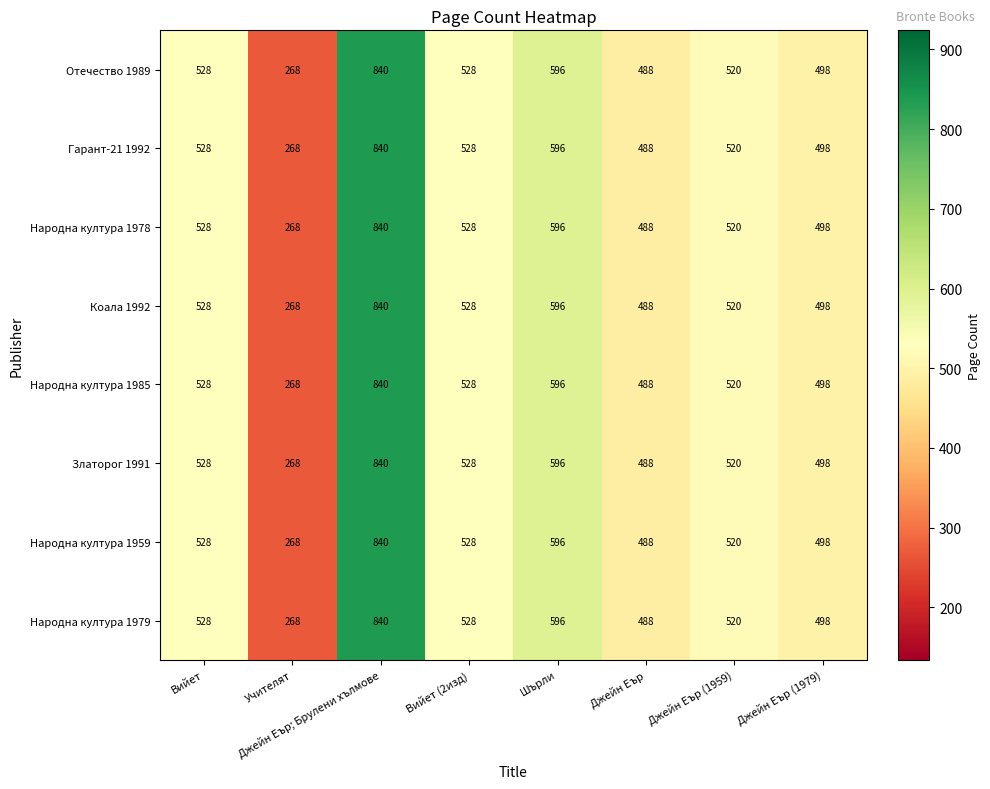

What is the average value of the Народна култура 1985 series?

533